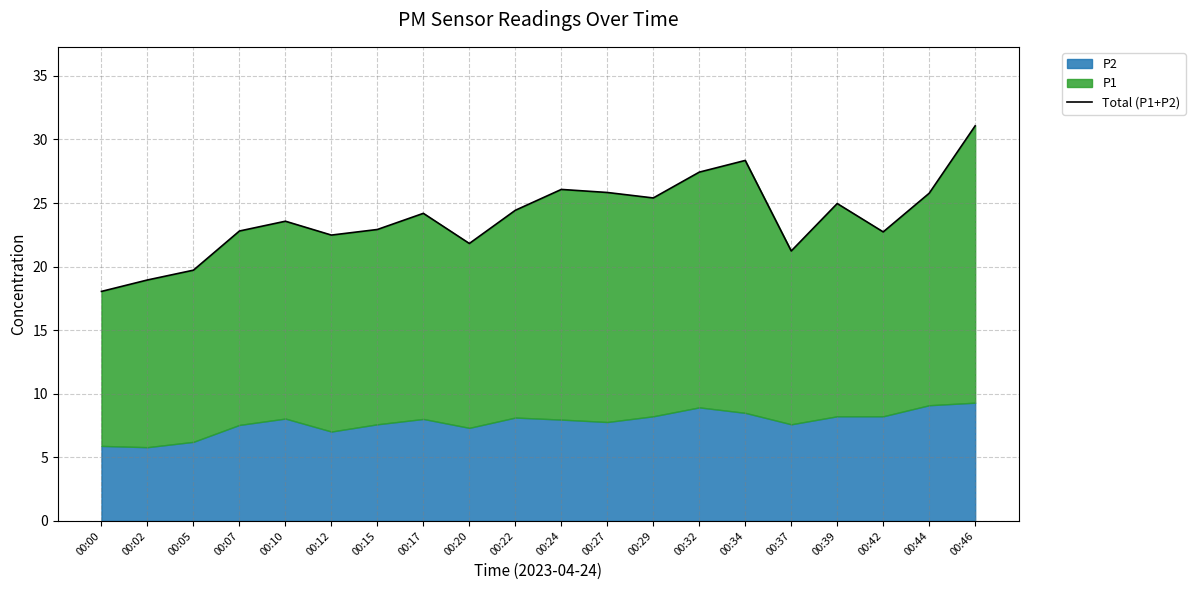

At which category does the data reach its first local valley?

00:12